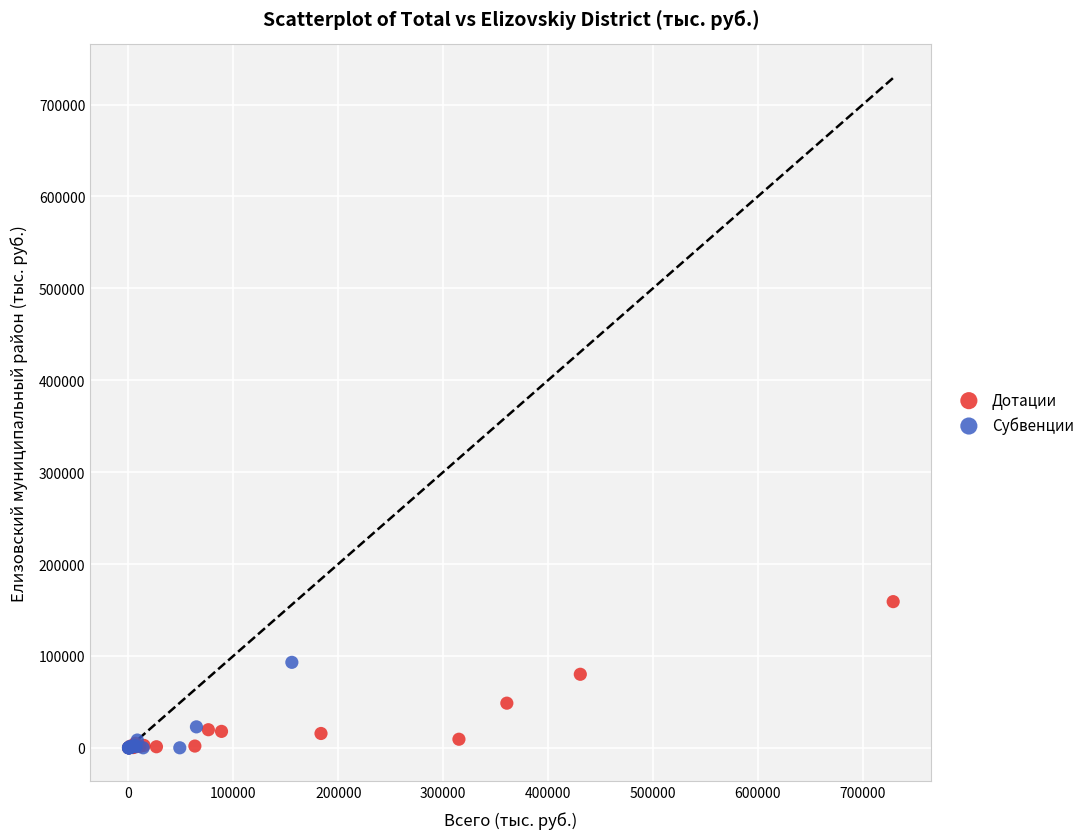

Which series has the largest Y range (max minus min)?

Дотации